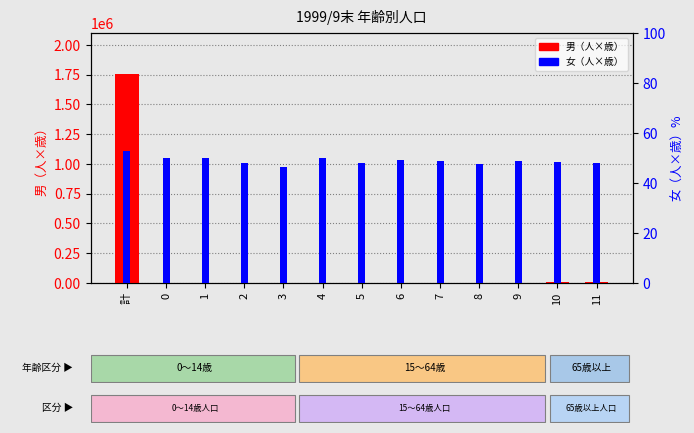

Rank the series at 6 from lowest to highest value.

女（人×歳）, 男（人×歳）